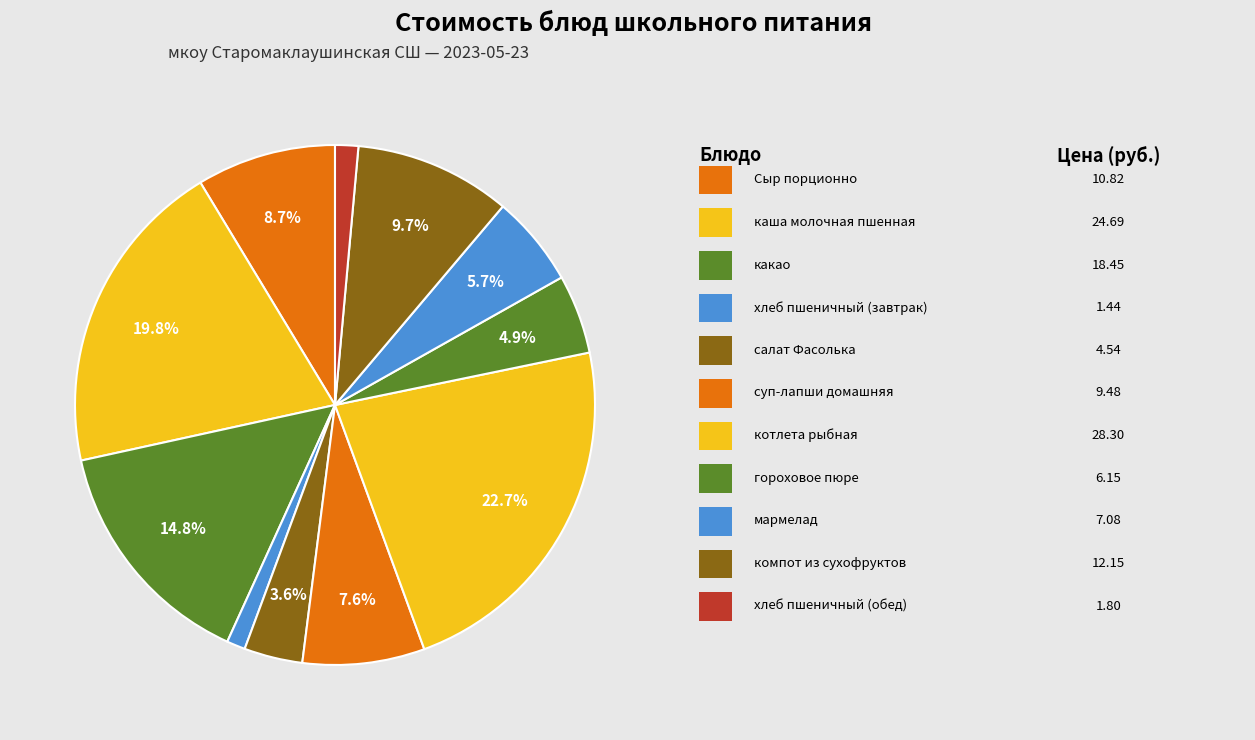

How many segments does this pie chart have?

11